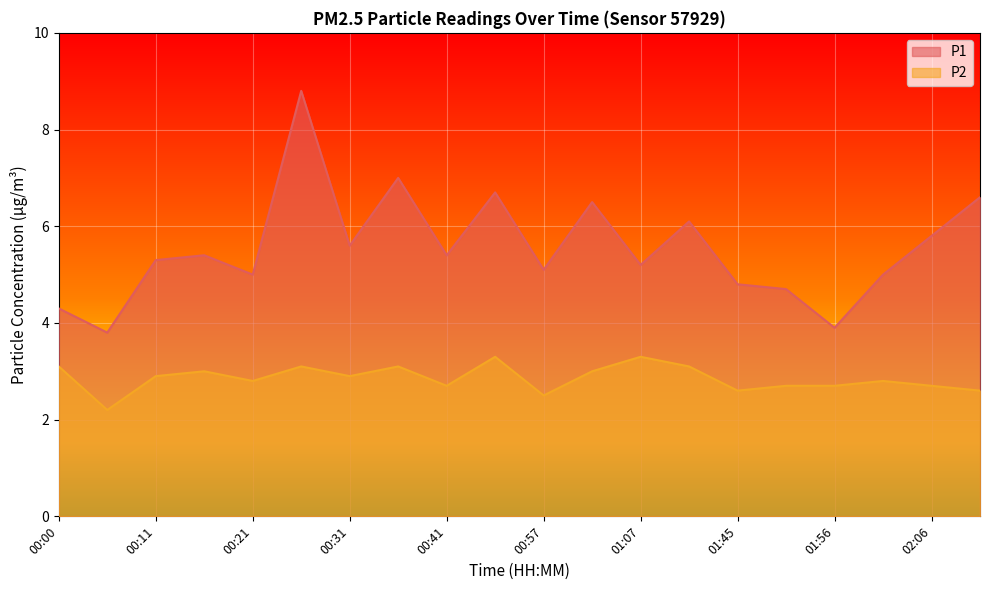

List the series in order of their overall mean, highest first.

P1, P2